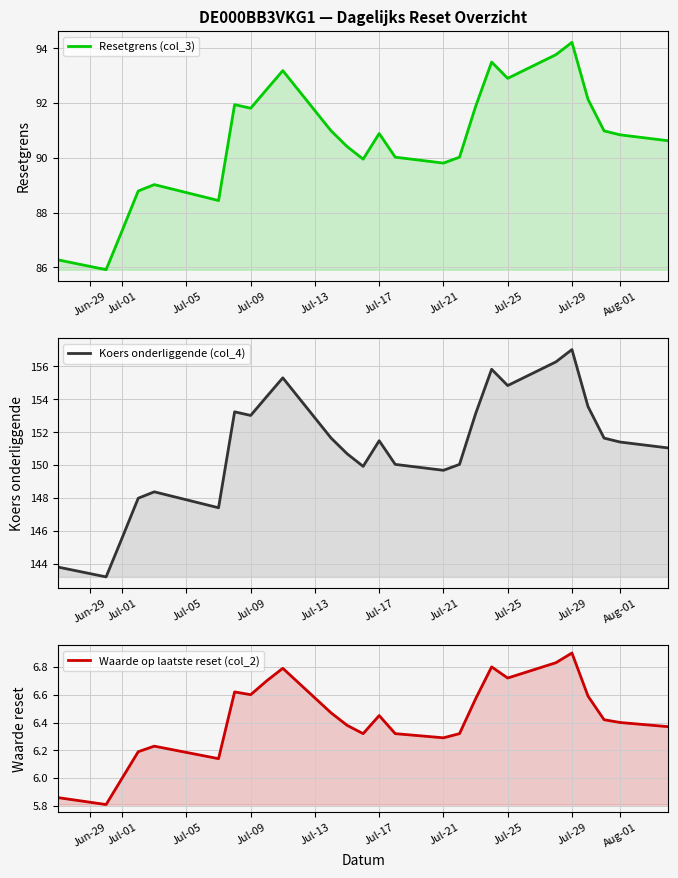

How many lines are shown in the chart?

3